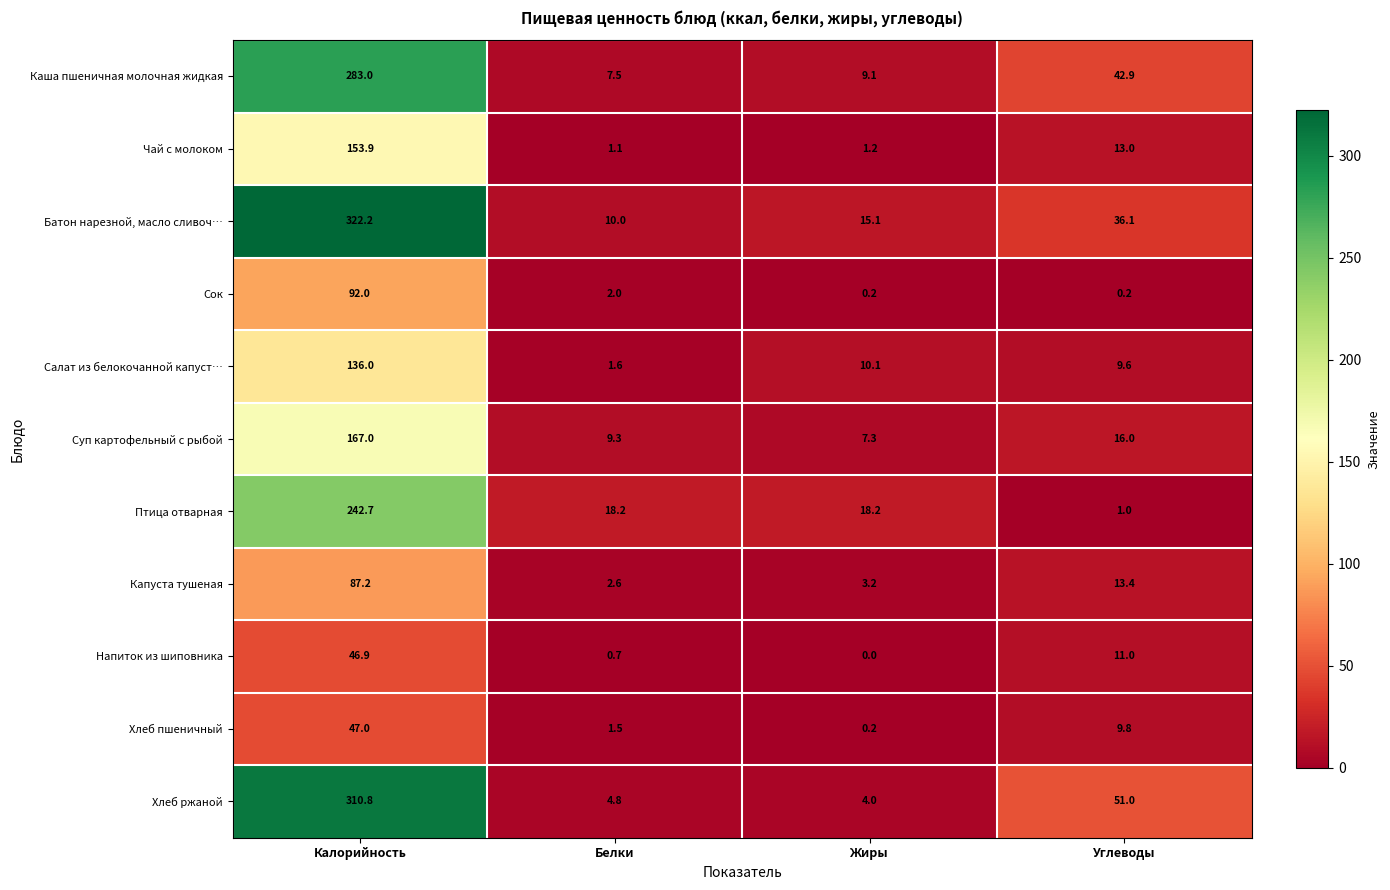

Which series has the largest total across all categories?

Батон нарезной, масло сливоч…